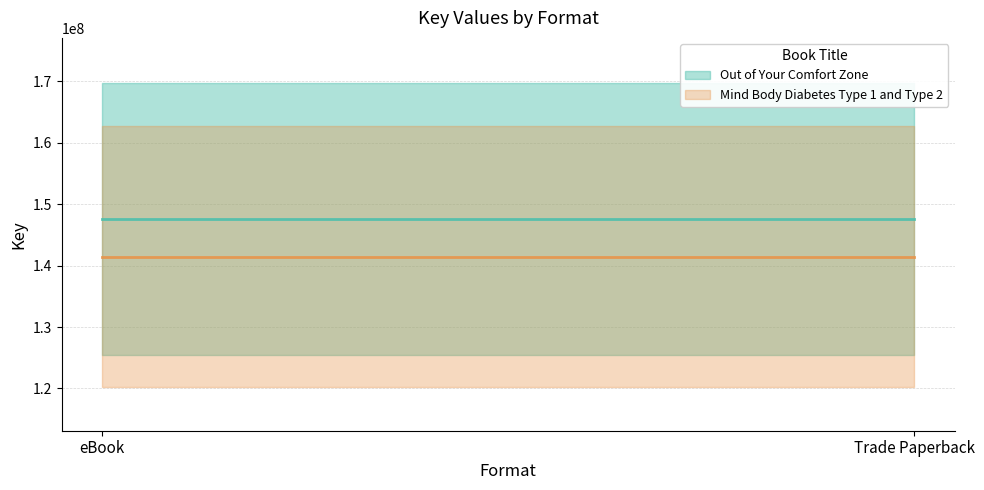

Rank the series by their maximum value, from lowest to highest.

Mind Body Diabetes Type 1 and Type 2, Out of Your Comfort Zone